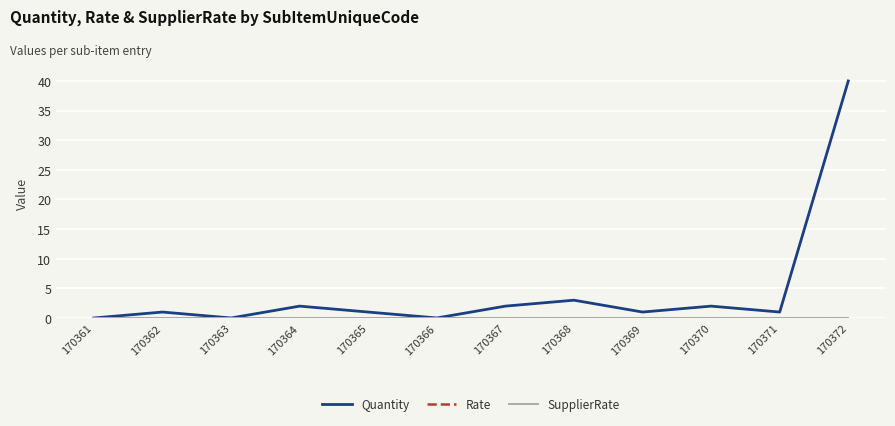

Rank the series at 170369 from highest to lowest value.

Quantity, Rate, SupplierRate